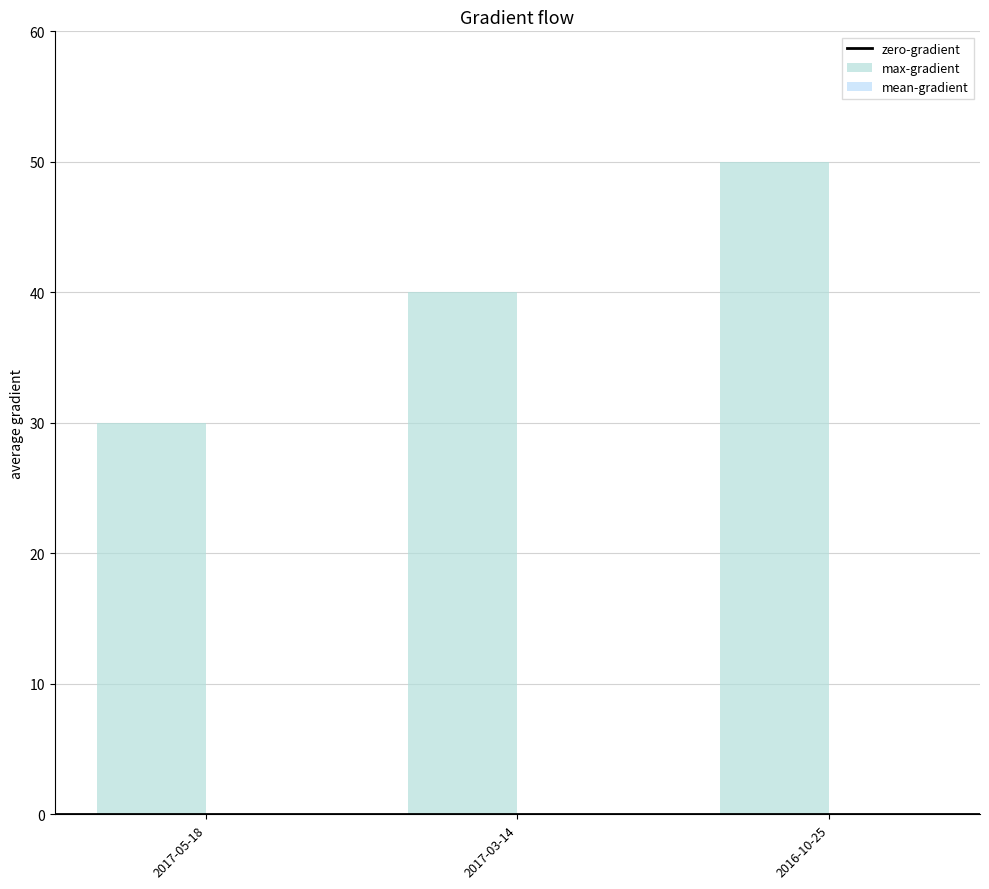

How many values are between 30 and 50?

3